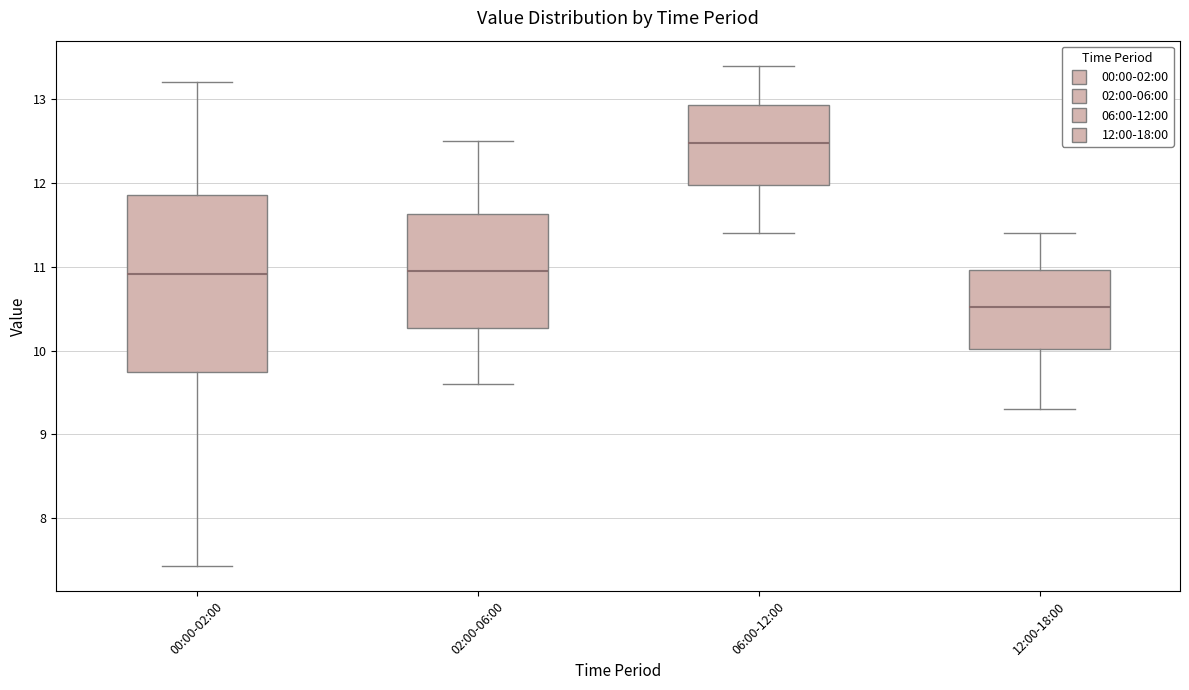

Which box's median line is the highest?

06:00-12:00